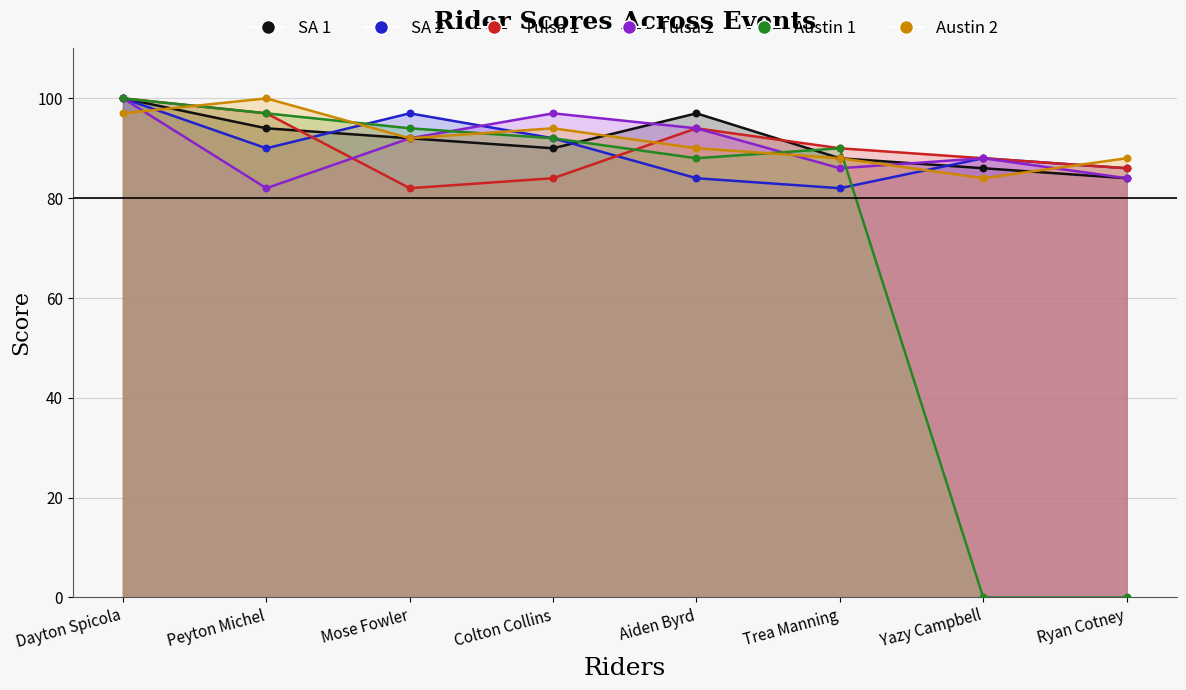

What are all the series names shown in the legend?

SA 1, SA 2, Tulsa 1, Tulsa 2, Austin 1, Austin 2